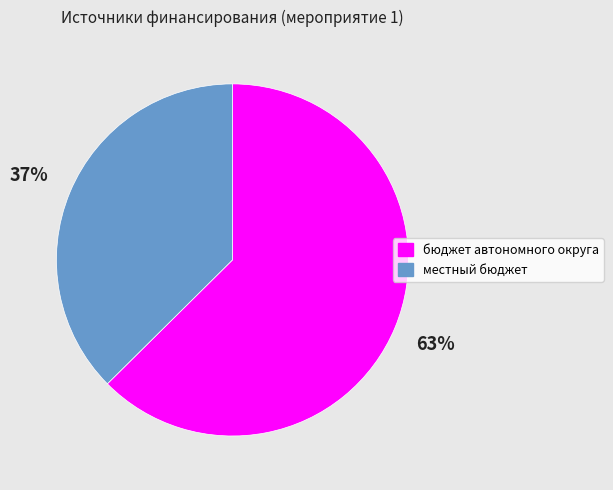

Which slice is the largest?

бюджет автономного округа